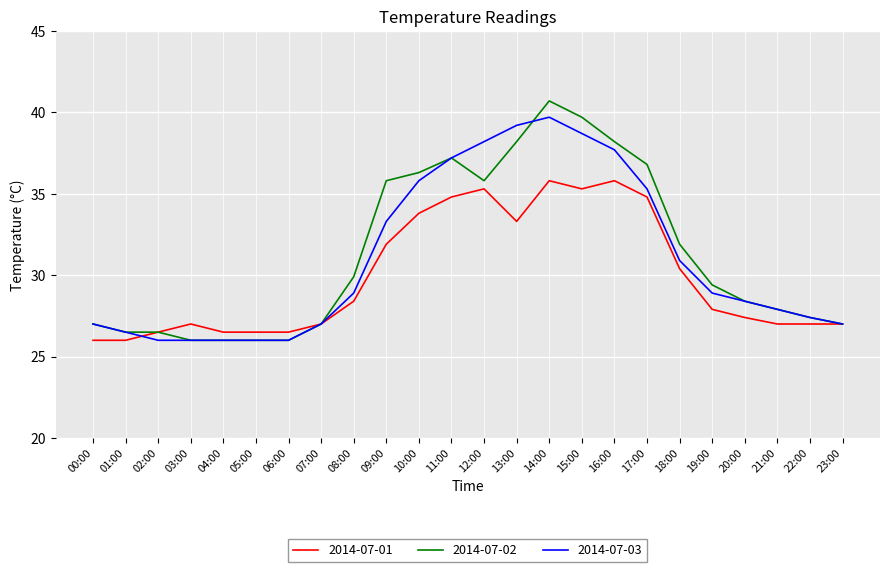

Reading left to right, transcribe all the data shown in this chart.

2014-07-01: 26.0	26.0	26.5	27.0	26.5	26.5	26.5	27.0	28.4	31.9	33.8	34.8	35.3	33.3	35.8	35.3	35.8	34.8	30.4	27.9	27.4	27.0	27.0	27.0
2014-07-02: 27.0	26.5	26.5	26.0	26.0	26.0	26.0	27.0	29.9	35.8	36.3	37.2	35.8	38.2	40.7	39.7	38.2	36.8	31.9	29.4	28.4	27.9	27.4	27.0
2014-07-03: 27.0	26.5	26.0	26.0	26.0	26.0	26.0	27.0	28.9	33.3	35.8	37.2	38.2	39.2	39.7	38.7	37.7	35.3	30.9	28.9	28.4	27.9	27.4	27.0